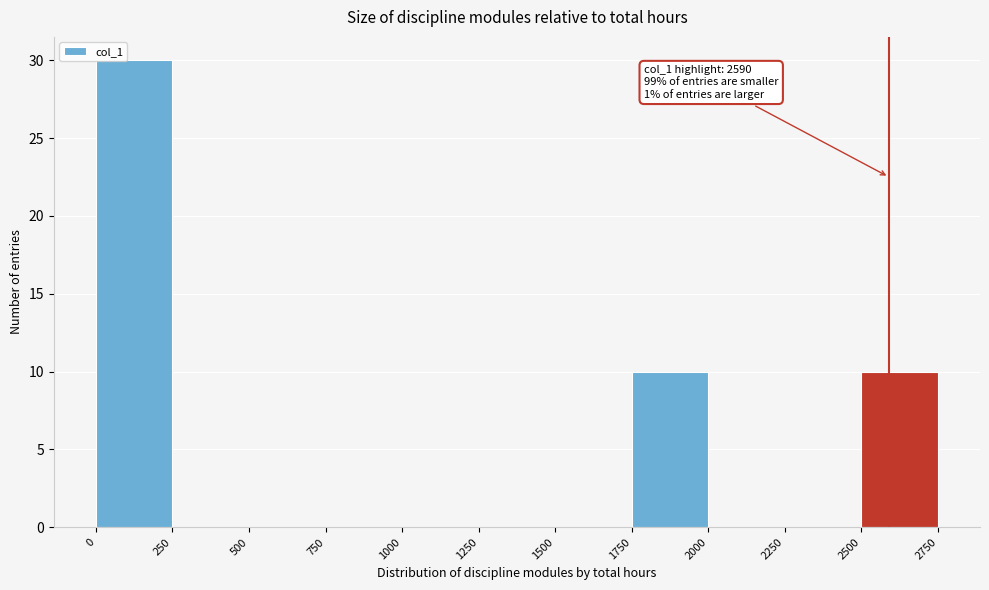

Which range on the x-axis has the tallest bar?

0 to 250